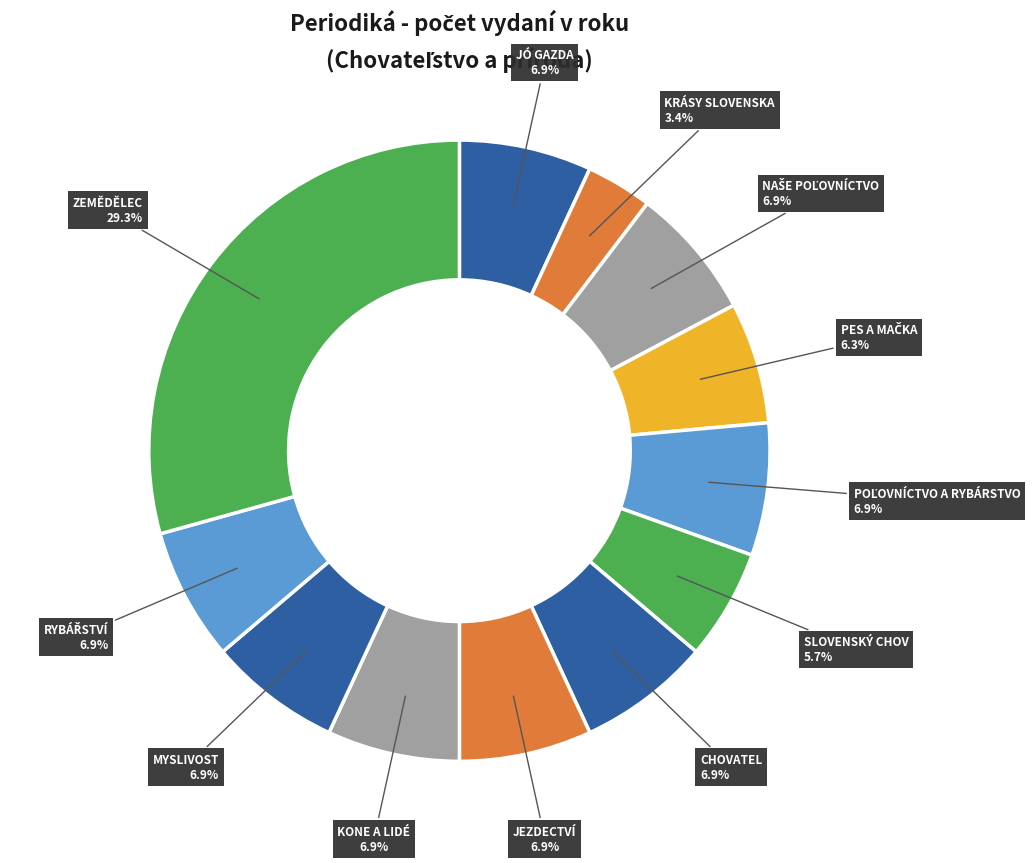

Rank the categories by value from highest to lowest.

ZEMĚDĚLEC, JÓ GAZDA, NAŠE POĽOVNÍCTVO, POĽOVNÍCTVO A RYBÁRSTVO, CHOVATEL, JEZDECTVÍ, KONE A LIDÉ, MYSLIVOST, RYBÁŘSTVÍ, PES A MAČKA, SLOVENSKÝ CHOV, KRÁSY SLOVENSKA